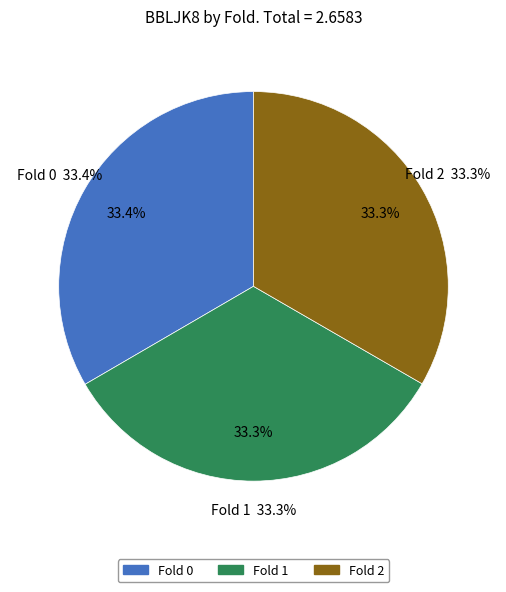

What percentage do 2 and 0 together represent?

66.7%